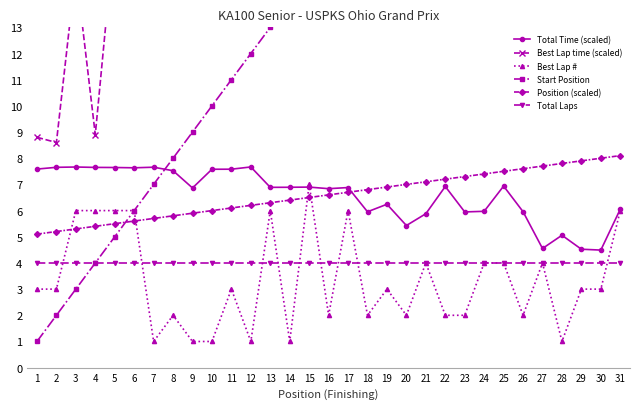

At which category is the sum across all series the highest?

27